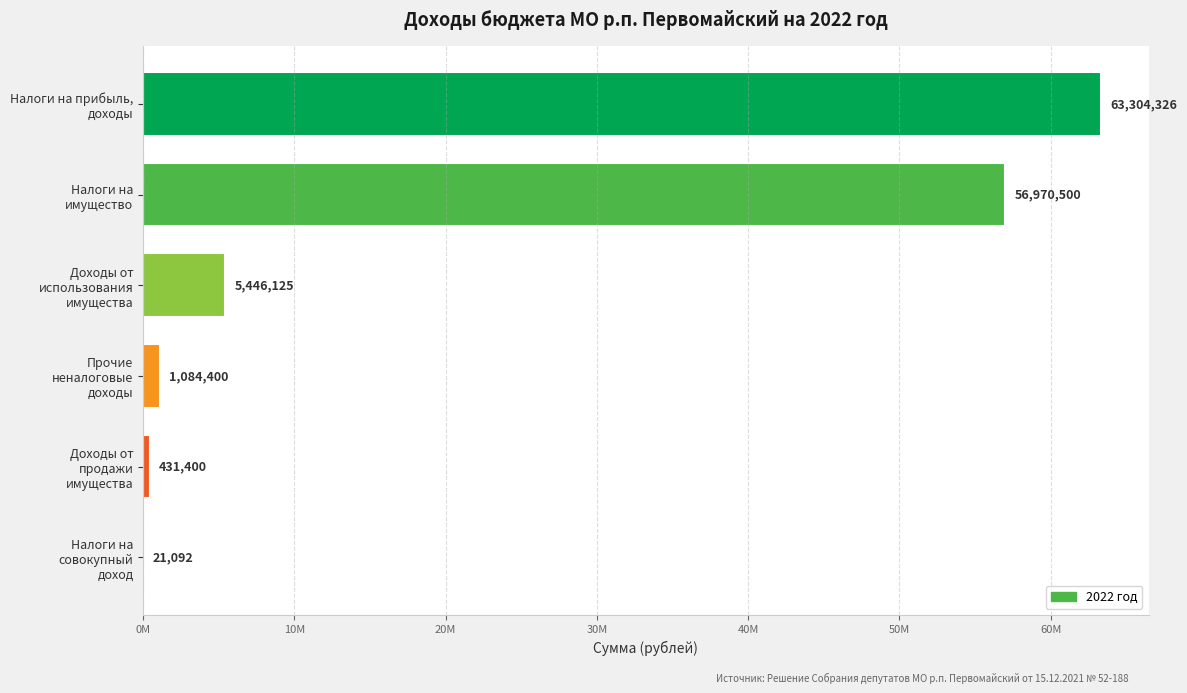

Does the chart contain stacked bars?

No